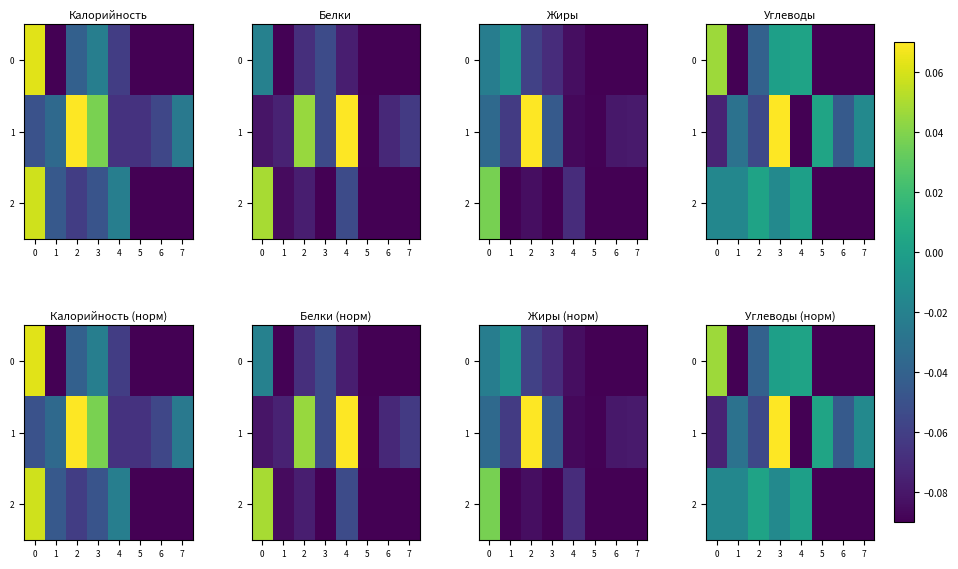

At how many categories does at least one series exceed 0?

5